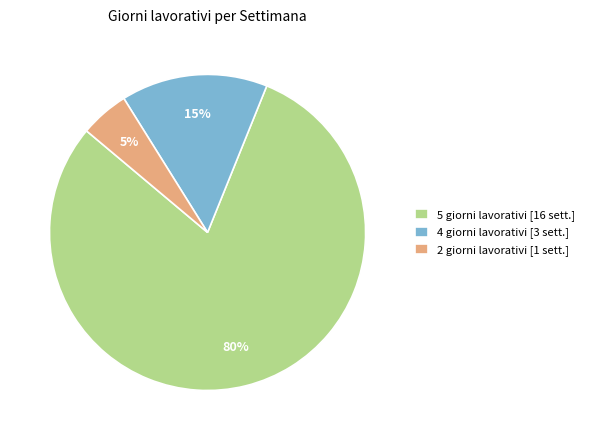

How many segments does this pie chart have?

3